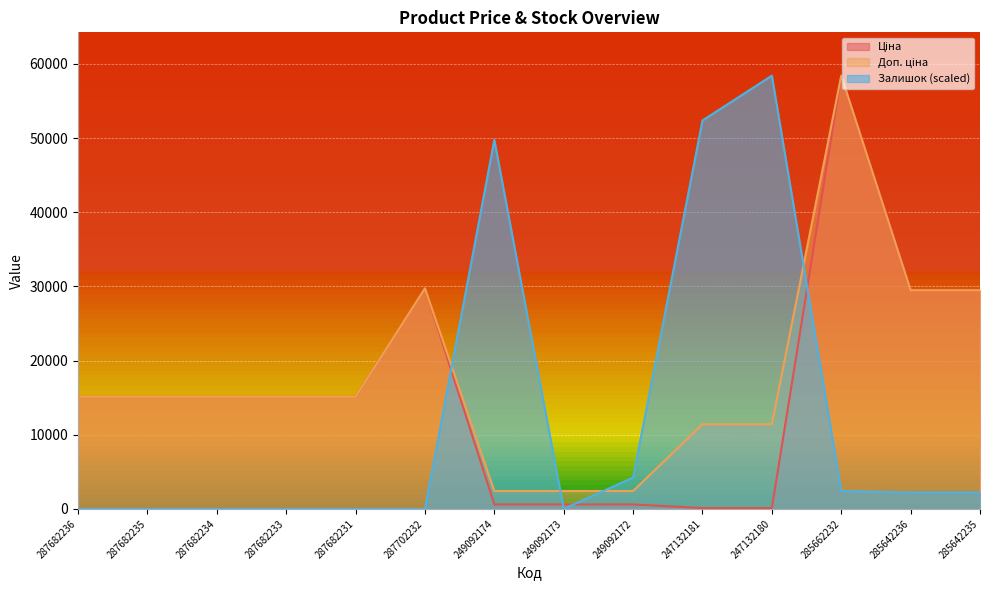

Between which two adjacent categories do Ціна and Залишок first intersect?

287702232 and 249092174